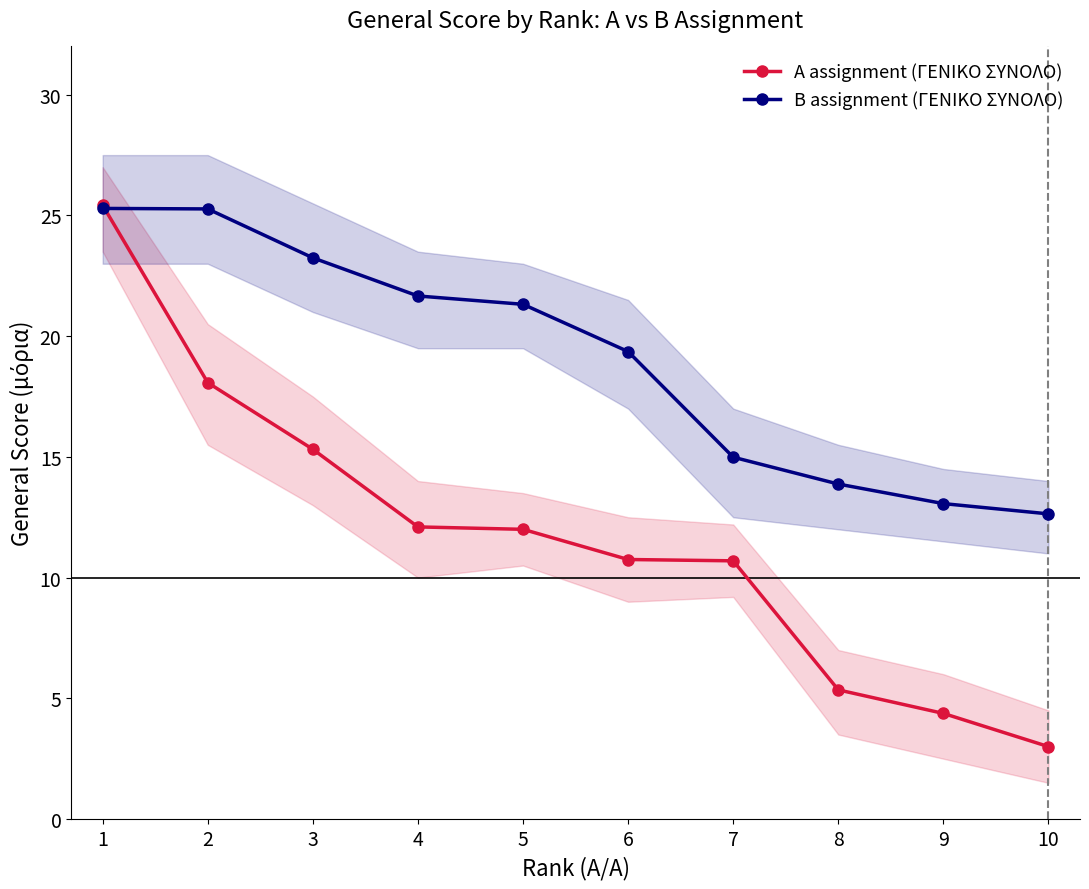

Which series has the largest total across all categories?

B assignment (ΓΕΝΙΚΟ ΣΥΝΟΛΟ)